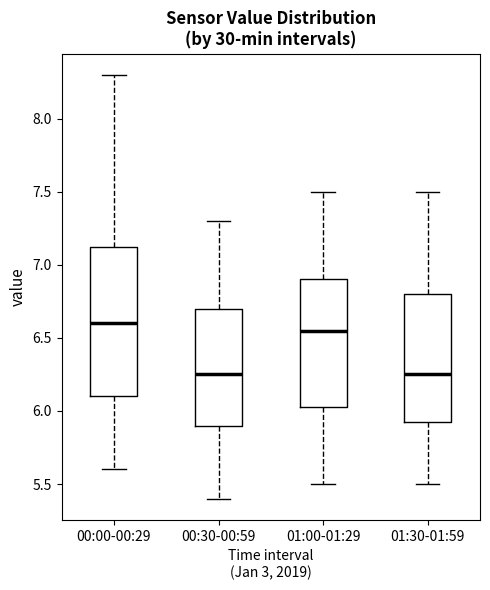

Reading left to right, read every box against the y-axis: the position of its median line, the range the box covers, and the ends of its whiskers. The values are not printed on the chart, so give them approximately, as read against the axis.

00:00-00:29: median 6.60, box 6.10 to 7.15, whiskers 5.60 to 8.30
00:30-00:59: median 6.25, box 5.90 to 6.70, whiskers 5.40 to 7.30
01:00-01:29: median 6.55, box 6.05 to 6.90, whiskers 5.50 to 7.50
01:30-01:59: median 6.25, box 5.95 to 6.80, whiskers 5.50 to 7.50